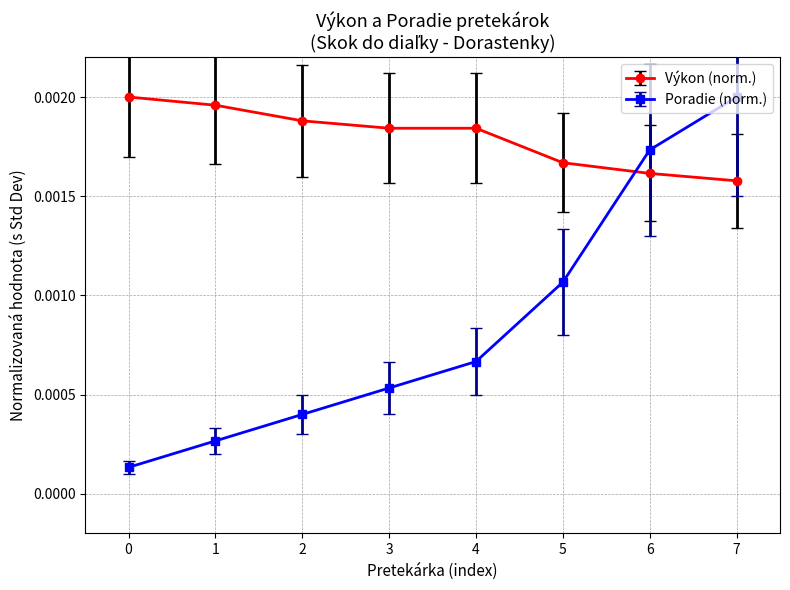

How many times do Výkon (norm.) and Poradie (norm.) cross each other?

1